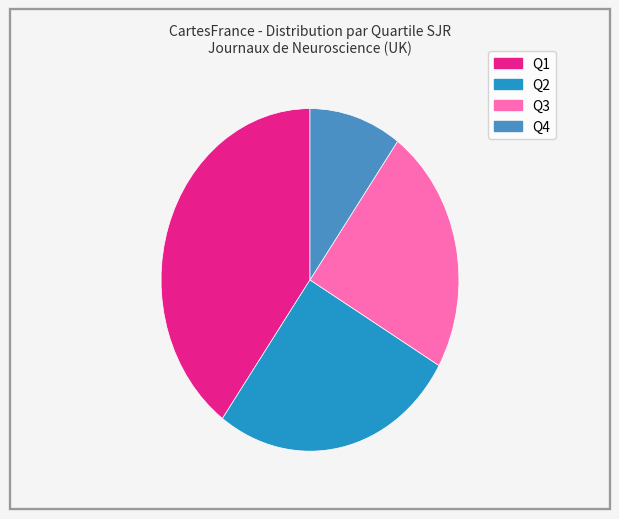

How many segments does this pie chart have?

4